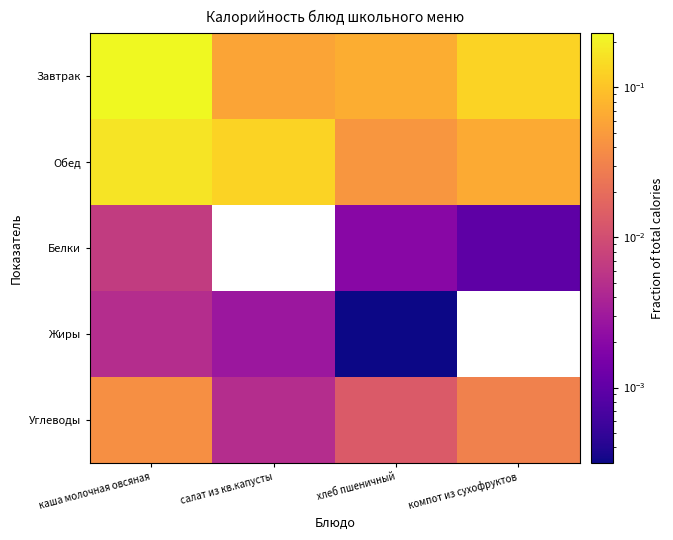

Which series changed the most between каша молочная овсяная and хлеб пшеничный?

Завтрак